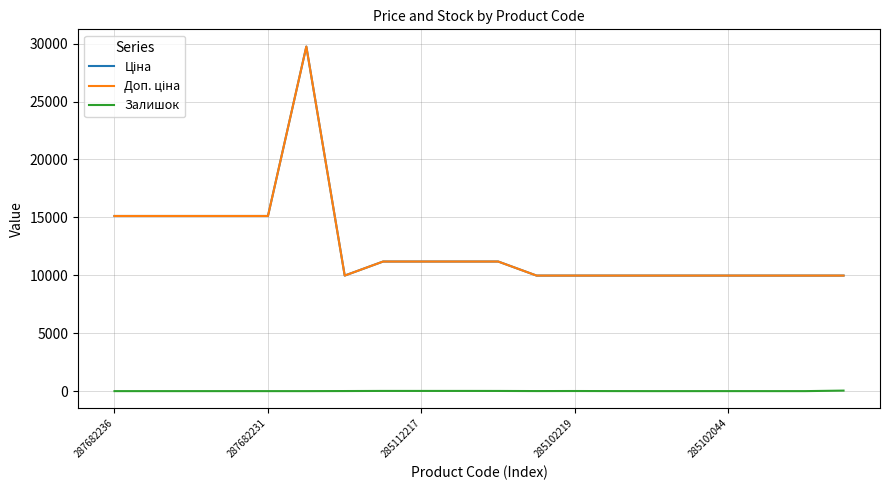

True or false: Ціна and Доп. ціна cross at least once.

False